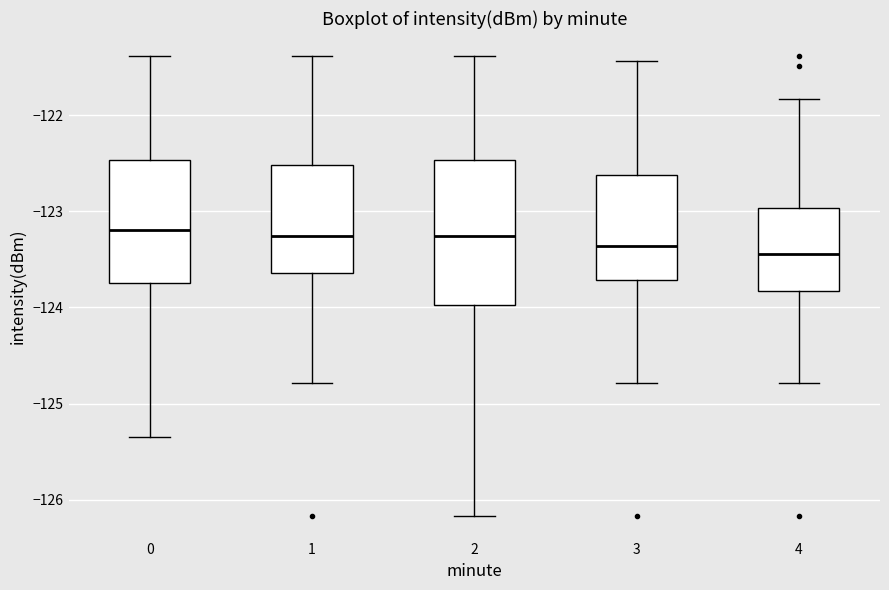

Reading left to right, transcribe this box plot: for each box, give where its median line is, the range the box spans, and where its two whiskers end, as read against the y-axis. The values are not printed on the chart, so give them approximately, as read against the axis.

0: median -123.2, box -123.7 to -122.5, whiskers -125.3 to -121.4
1: median -123.3, box -123.6 to -122.5, whiskers -124.8 to -121.4
2: median -123.3, box -124.0 to -122.5, whiskers -126.2 to -121.4
3: median -123.4, box -123.7 to -122.6, whiskers -124.8 to -121.4
4: median -123.4, box -123.8 to -123.0, whiskers -124.8 to -121.8